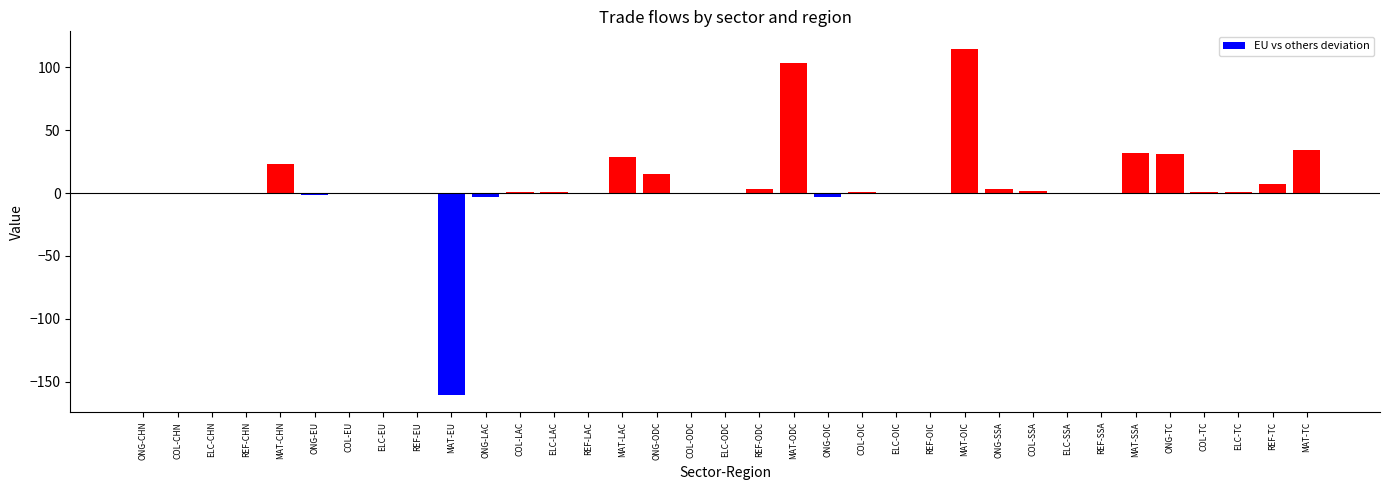

Is it true that the value at MAT-LAC is 29.0?

True